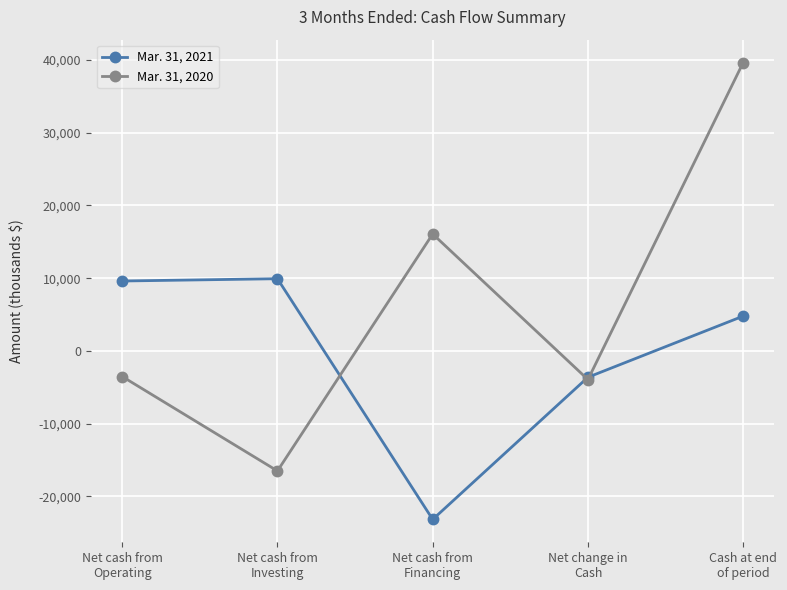

Between Net cash from
Operating and Net change in
Cash, which series saw the biggest shift?

Mar. 31, 2021